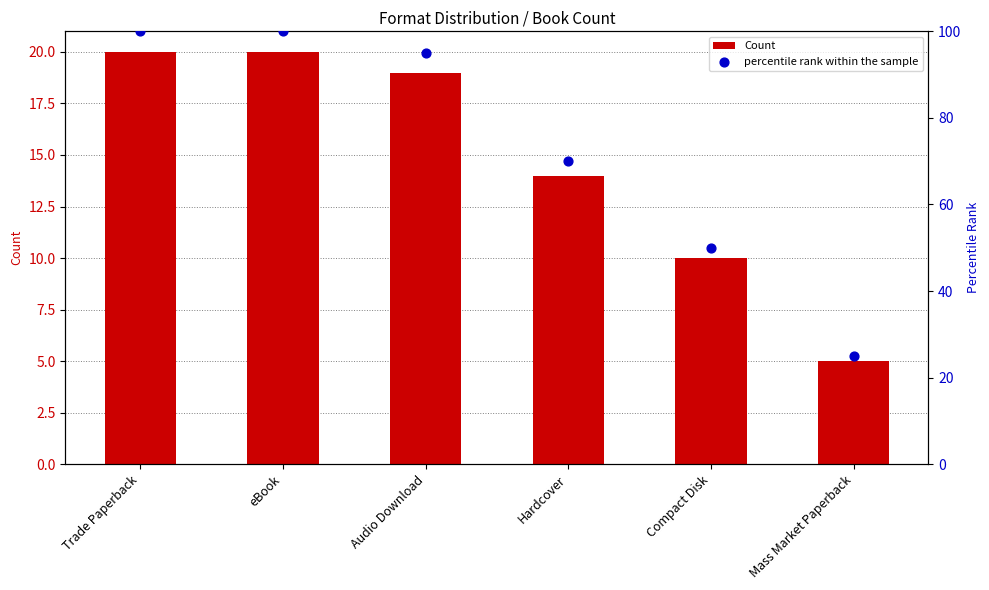

What are all the series names shown in the legend?

Count, percentile rank within the sample